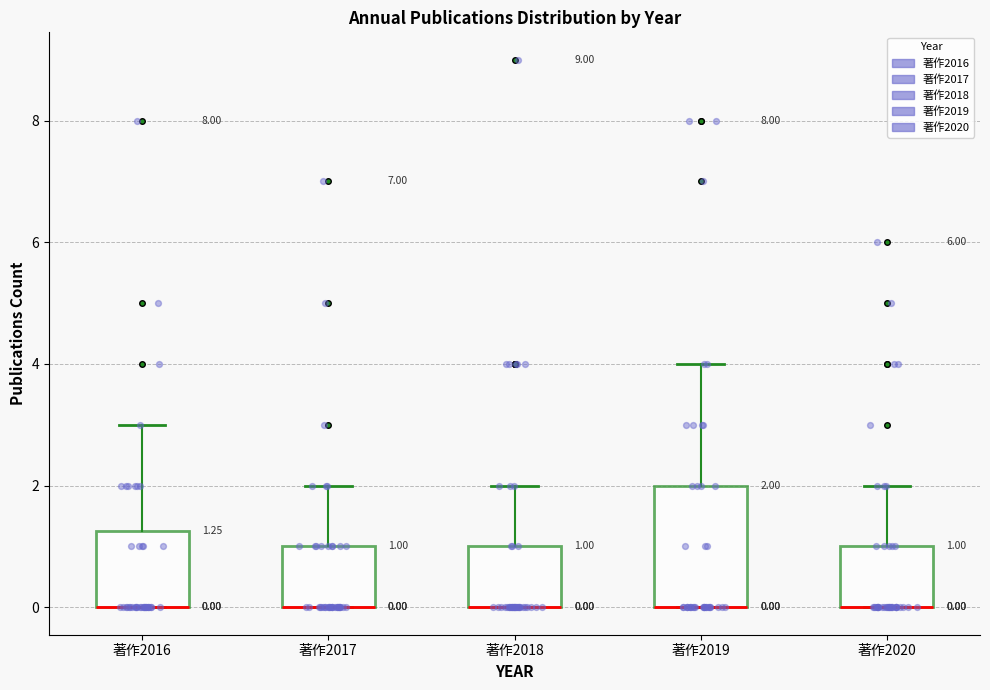

Comparing the boxes themselves (not the whiskers), which one is the tallest?

著作2019